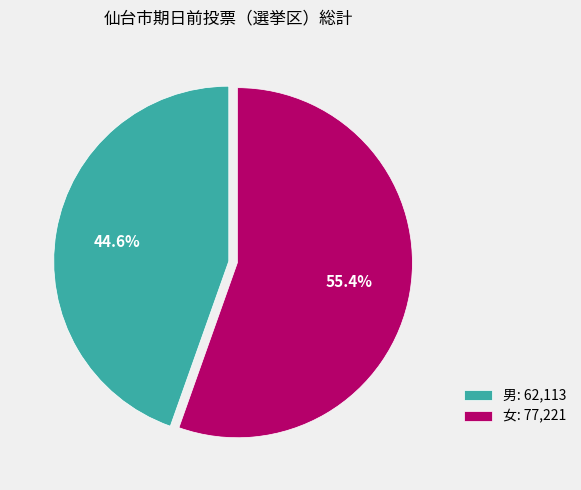

Count the number of slices in the pie.

2